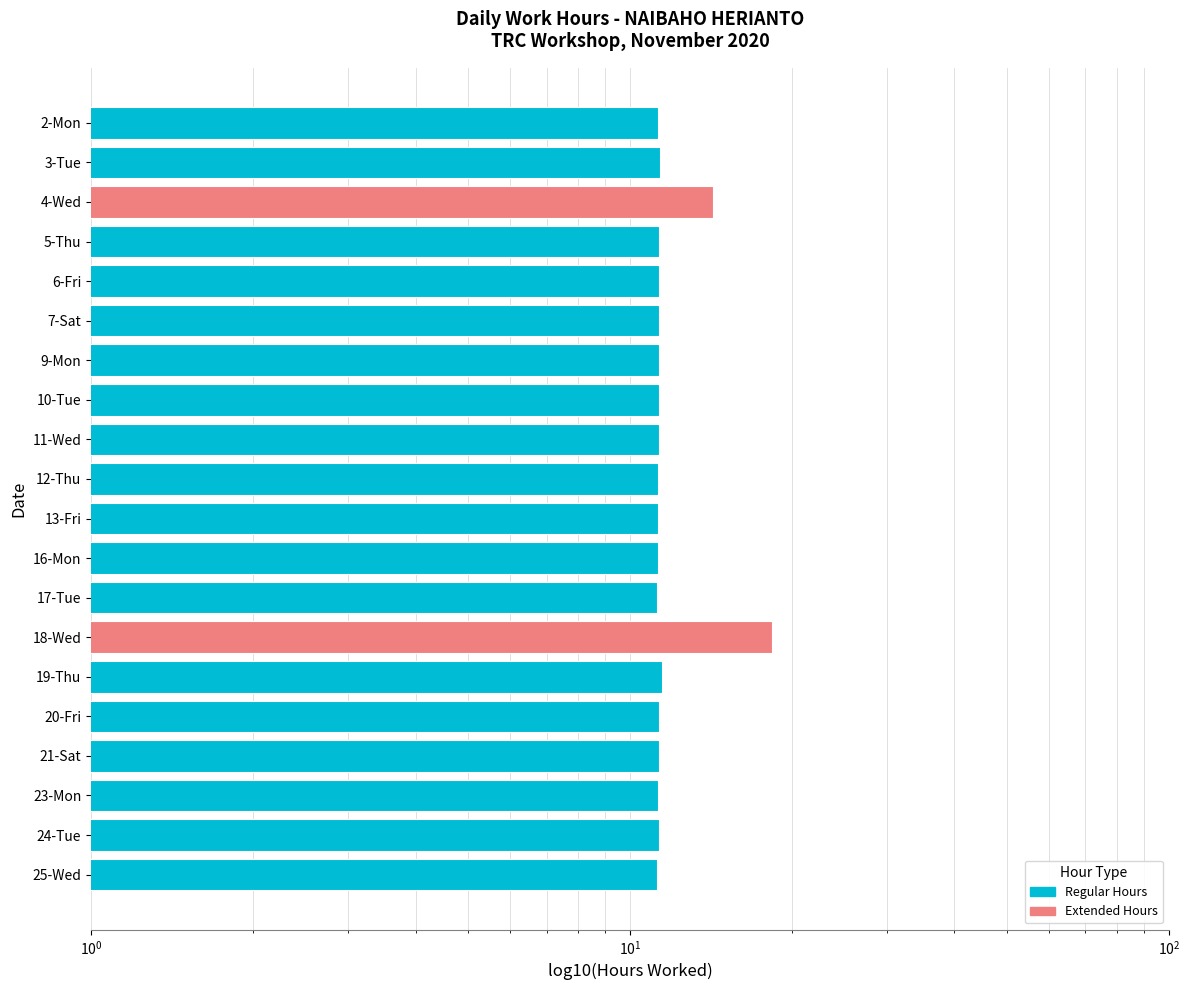

What is the difference between the maximum and minimum values?

7.1